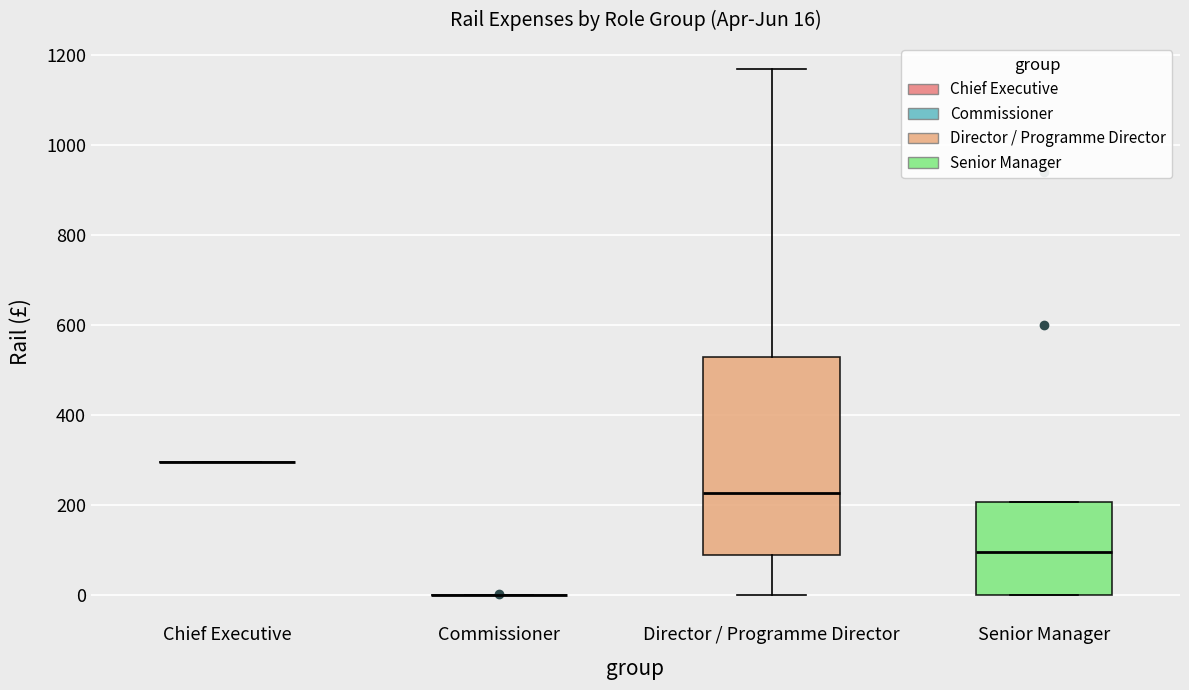

Comparing the boxes themselves (not the whiskers), which one is the tallest?

Director / Programme Director